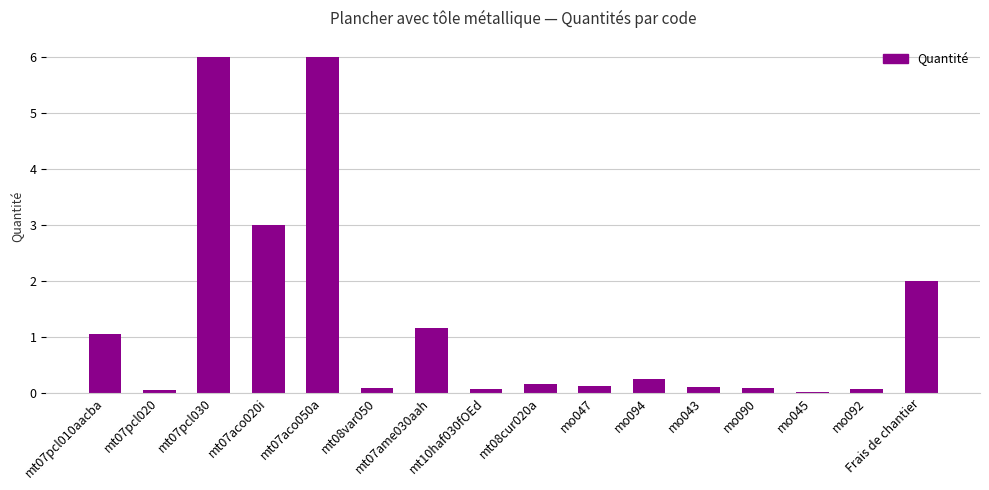

What is the maximum value shown in the chart?

6.0